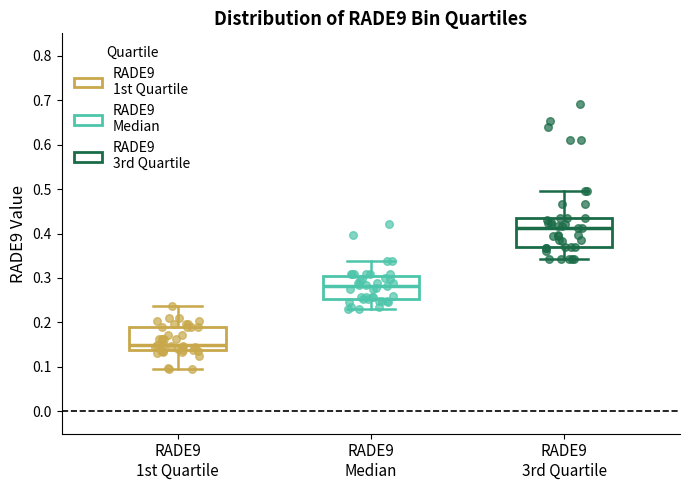

Which box is the tallest, from its lower edge to its upper edge?

RADE9 3rd Quartile